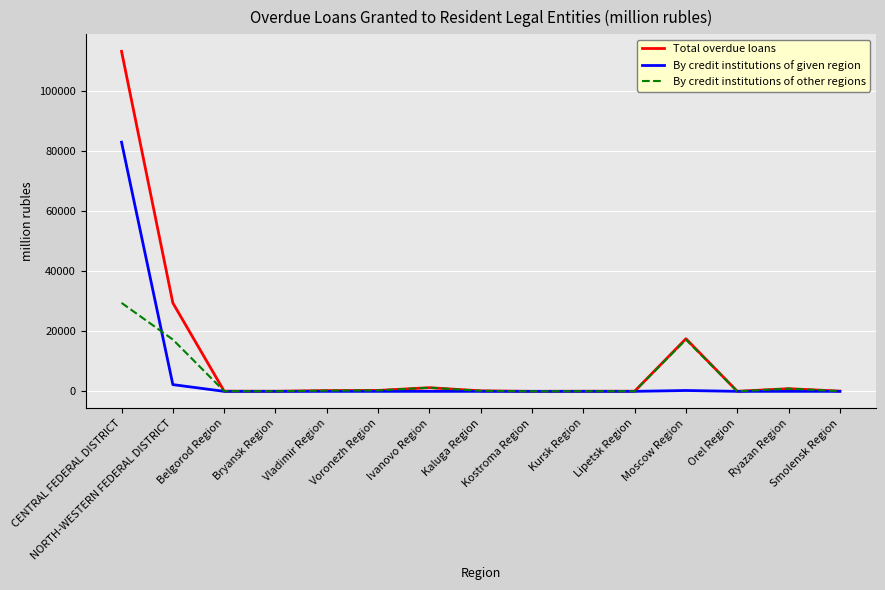

Which series has the largest total across all categories?

Total overdue loans